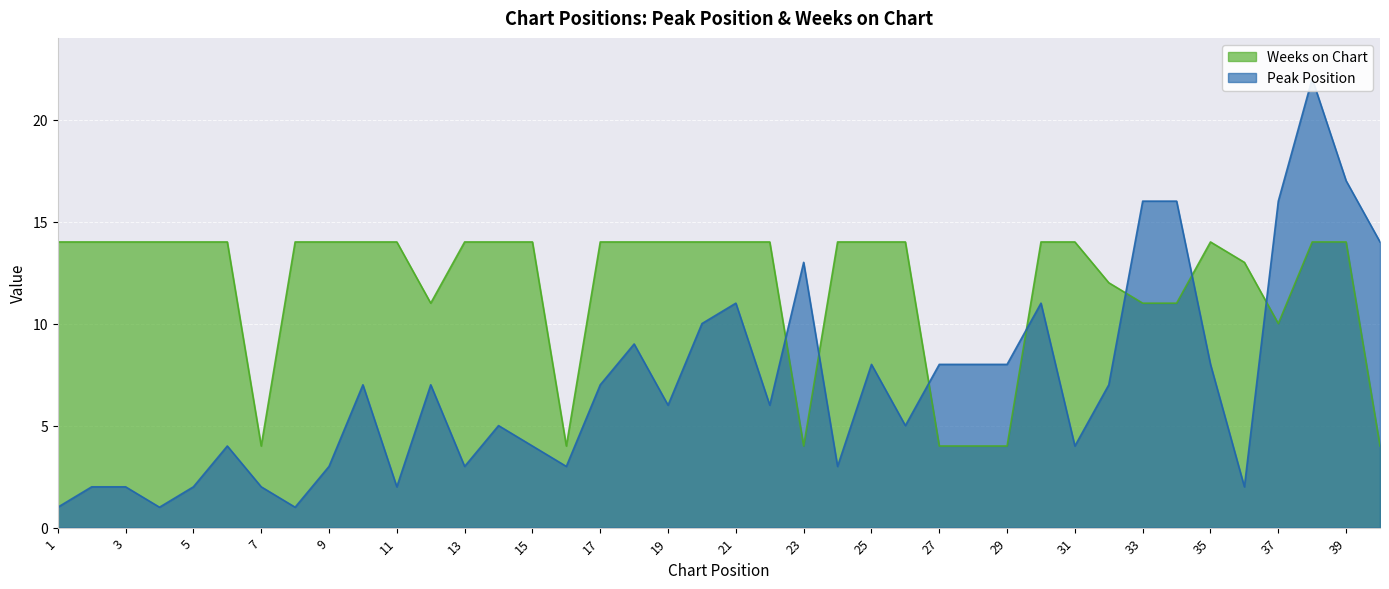

Where is the first local maximum for Peak Position?

6